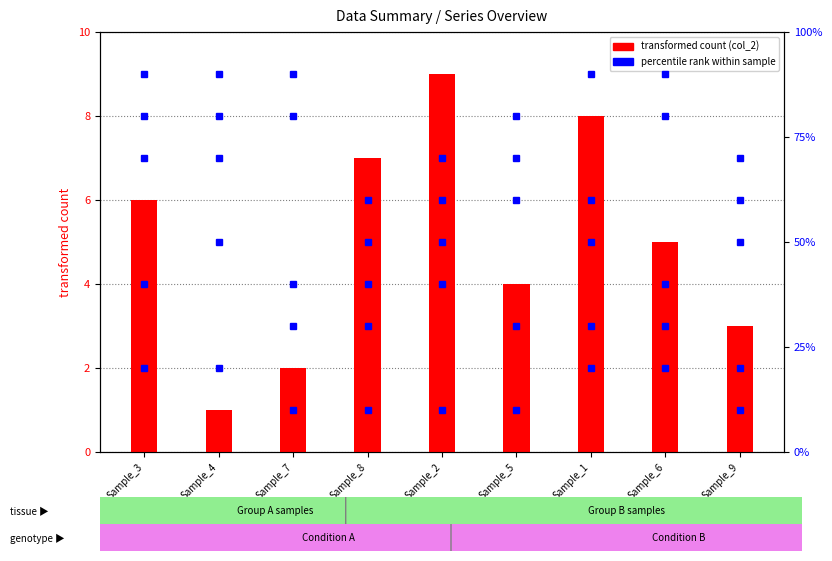

At how many categories does at least one series exceed 77?

6